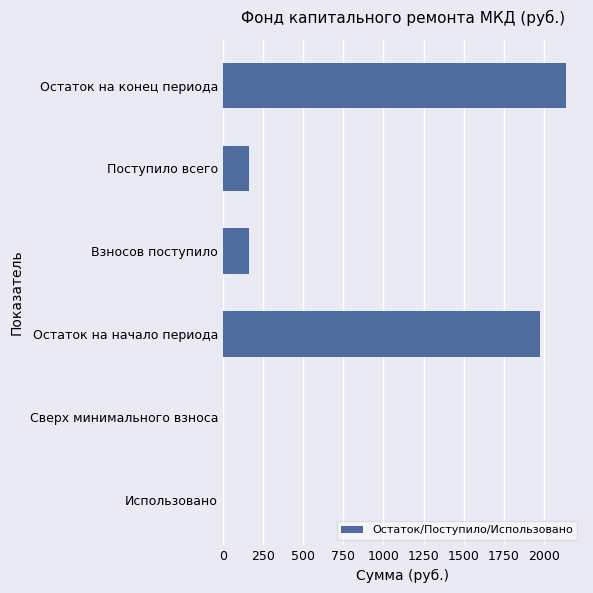

The value at Взносов поступило is 45.3. True or false?

False